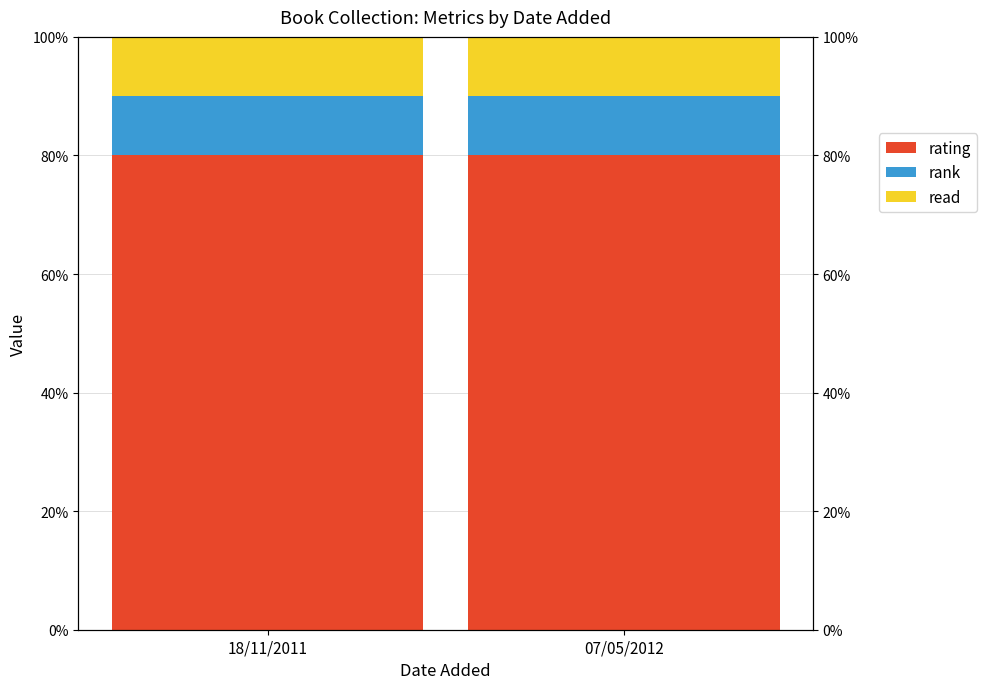

Read the rank value at 18/11/2011.

10